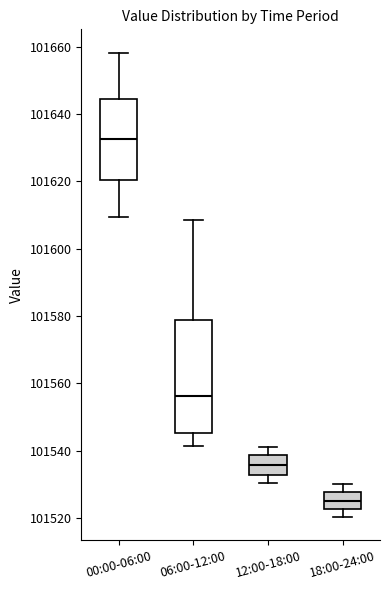

Where is the upper edge of the box for 12:00-18:00 on the y-axis? The values are not printed on the chart, so give them approximately, as read against the axis.

101538